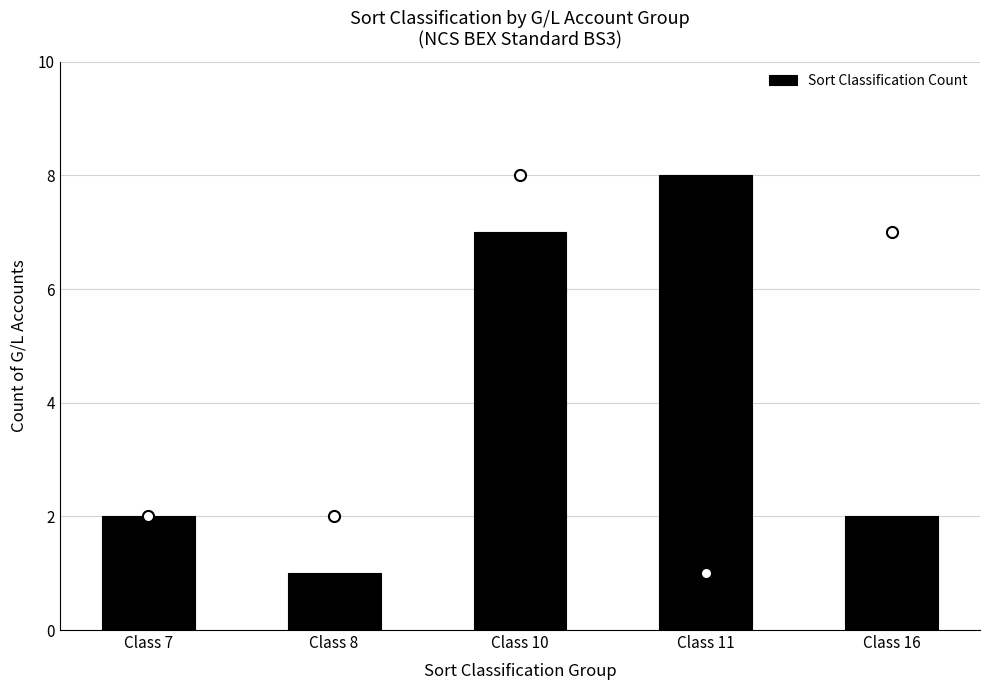

Is it true that the value at Class 7 is 2?

True